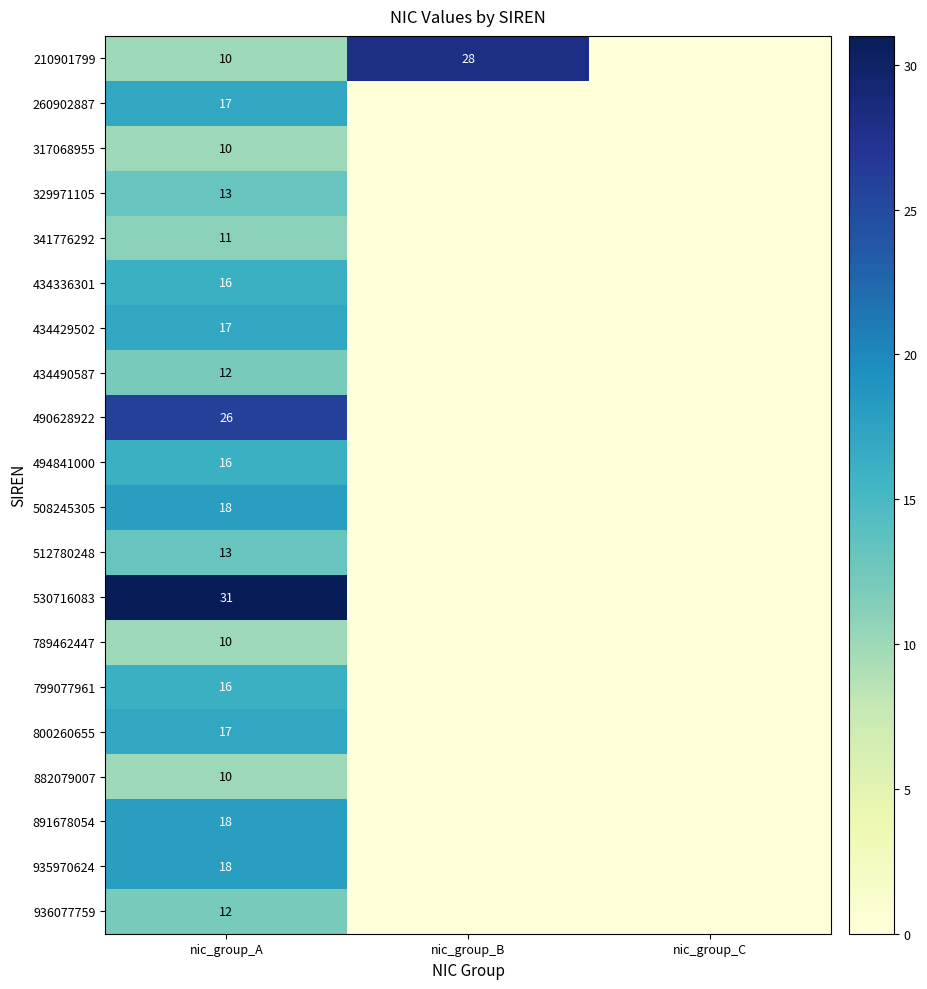

What is the difference between the highest and lowest values at nic_group_A?

21